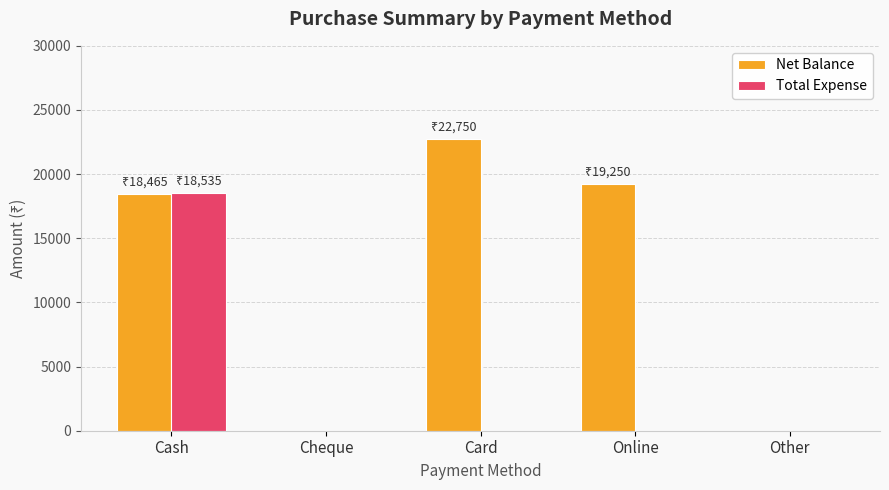

What are all the series names shown in the legend?

Net Balance, Total Expense